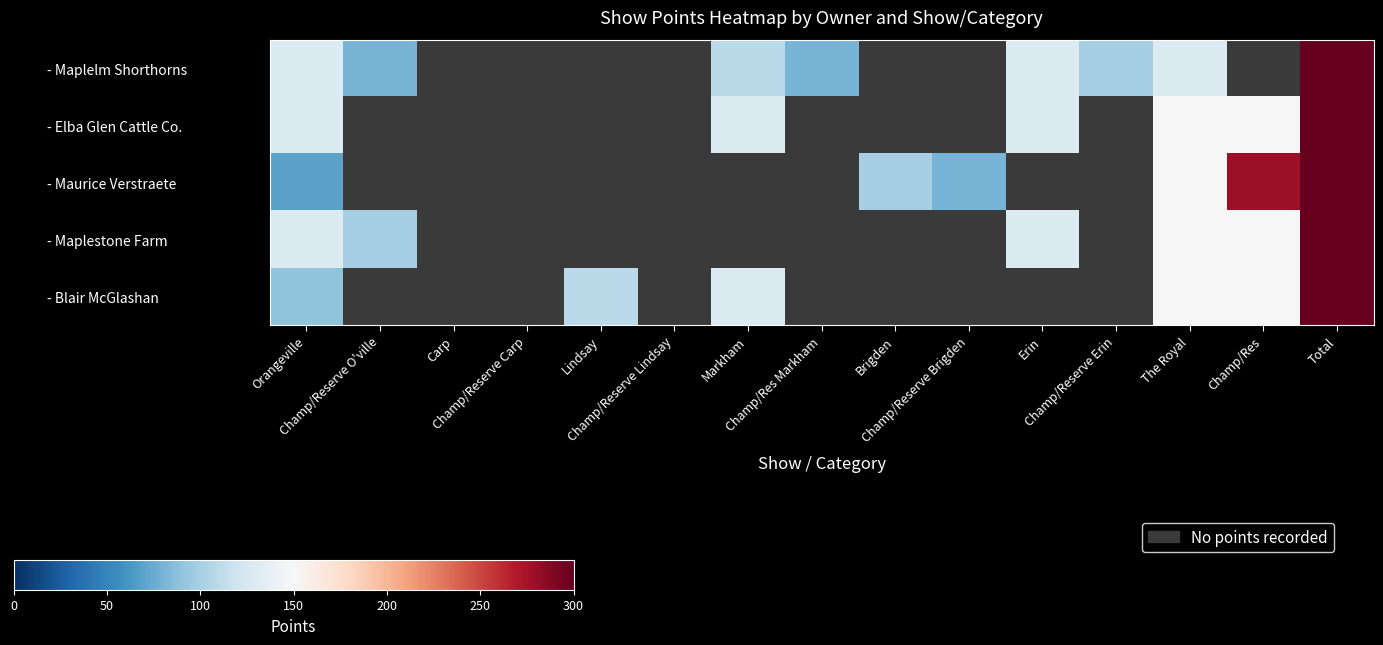

At Champ/Res, list the series in order from largest to smallest.

- Maplelm Shorthorns, - Maurice Verstraete, - Elba Glen Cattle Co., - Maplestone Farm, - Blair McGlashan